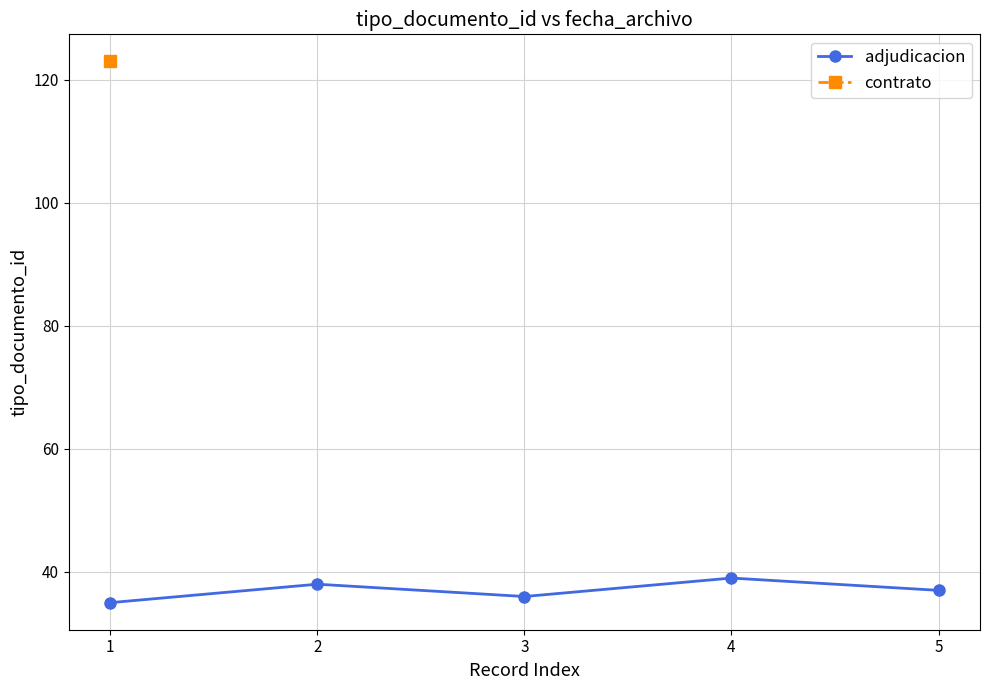

Where is the first local maximum for adjudicacion?

2